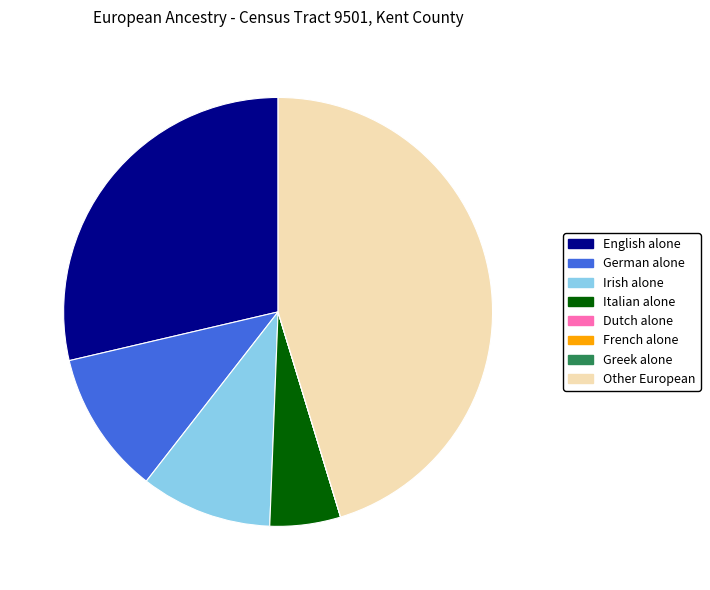

Which has a higher value, German alone or Irish alone?

German alone